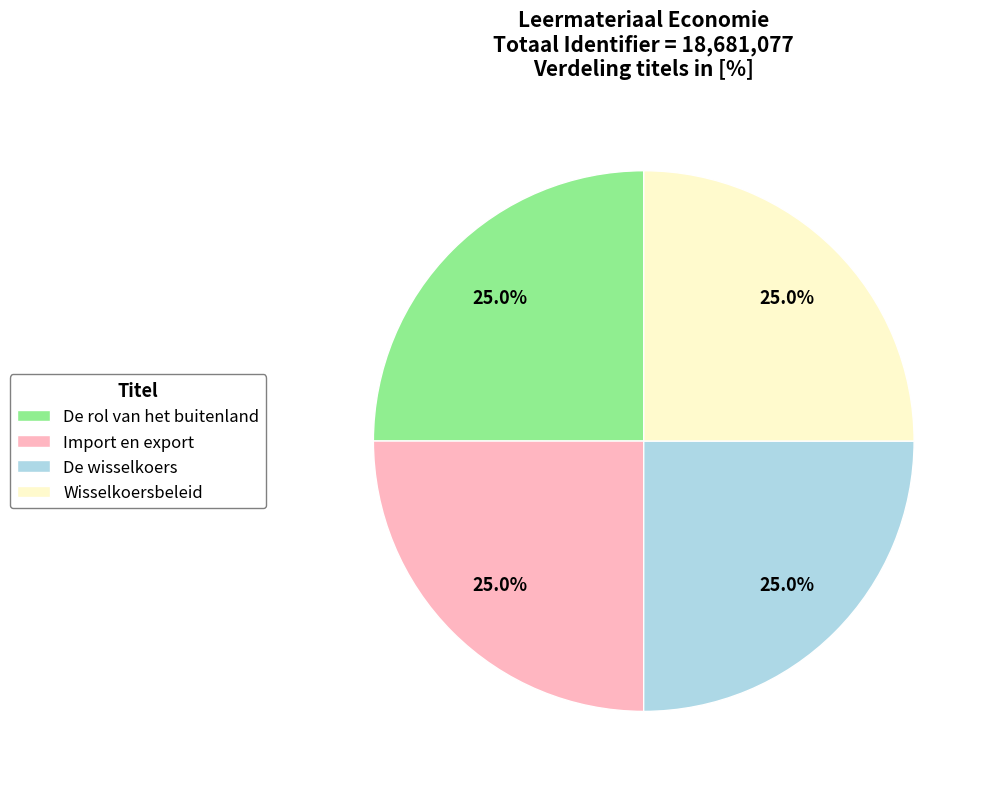

Is Wisselkoersbeleid the majority of the pie?

No